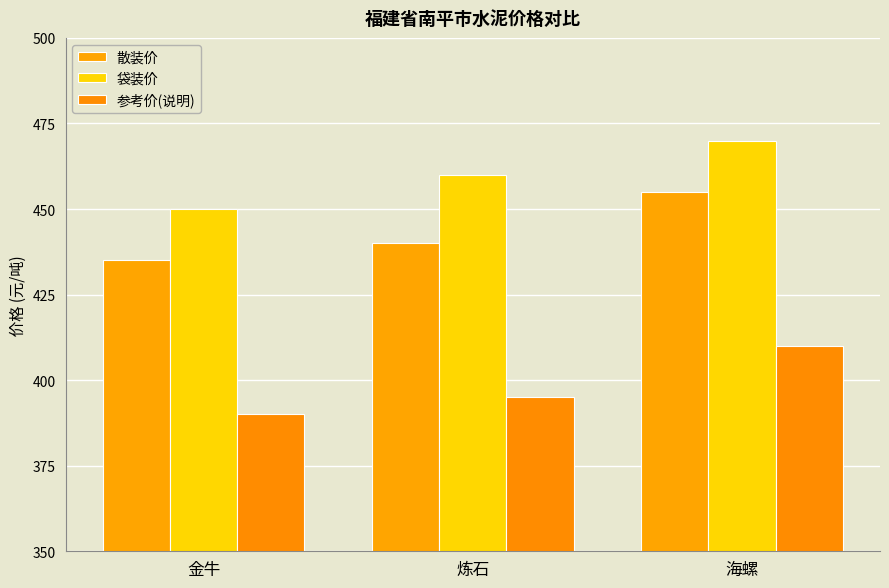

Between 炼石 and 海螺, which series saw the biggest shift?

散装价